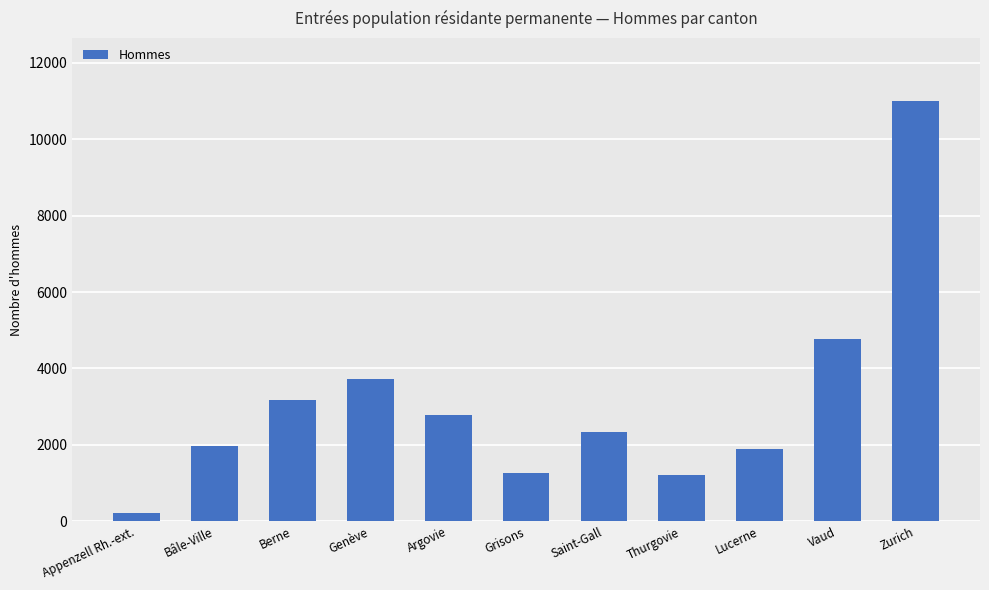

Is it true that the value at Vaud is 7831?

False